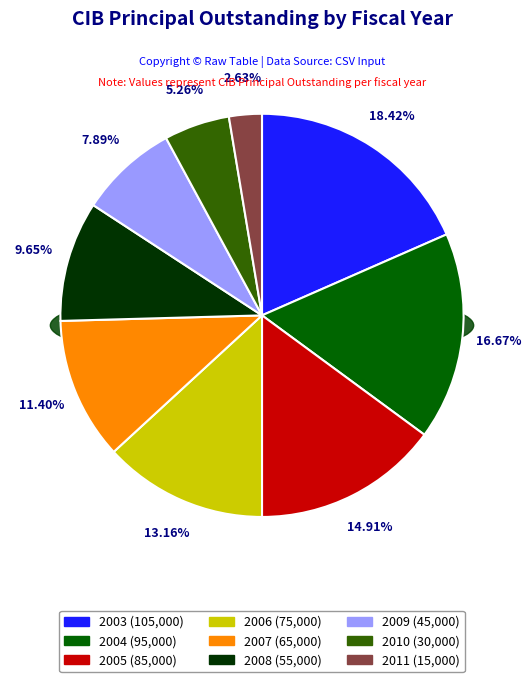

Is there a majority slice in this chart?

No